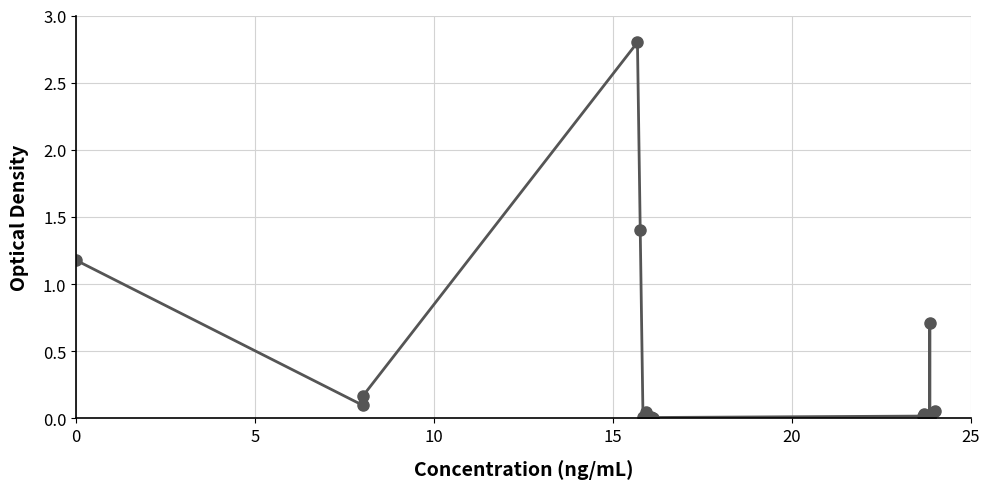

What is the average value?

0.4